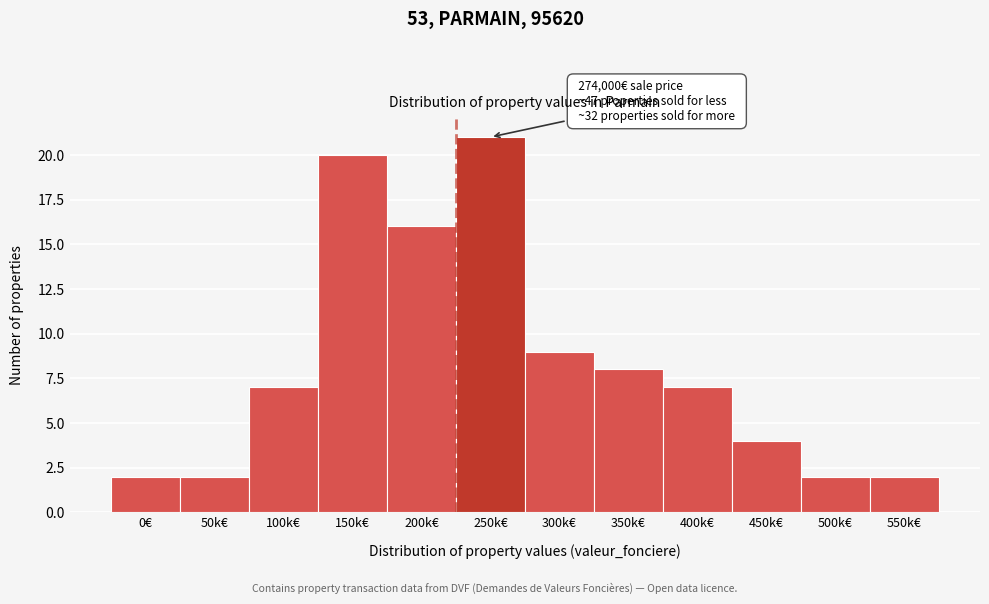

Reading left to right, transcribe all the data shown in this chart.

0€=2	50k€=2	100k€=7	150k€=20	200k€=16	250k€=21	300k€=9	350k€=8	400k€=7	450k€=4	500k€=2	550k€=2